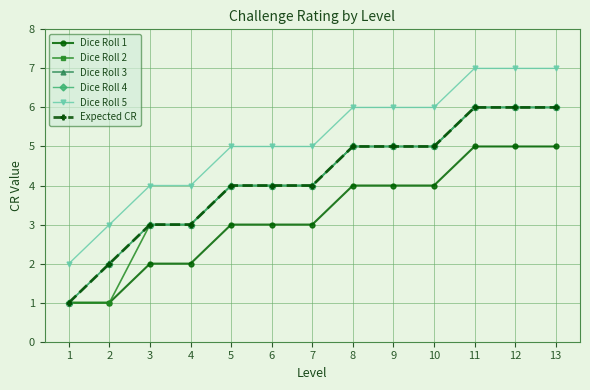

What is the average value of the Dice Roll 5 series?

5